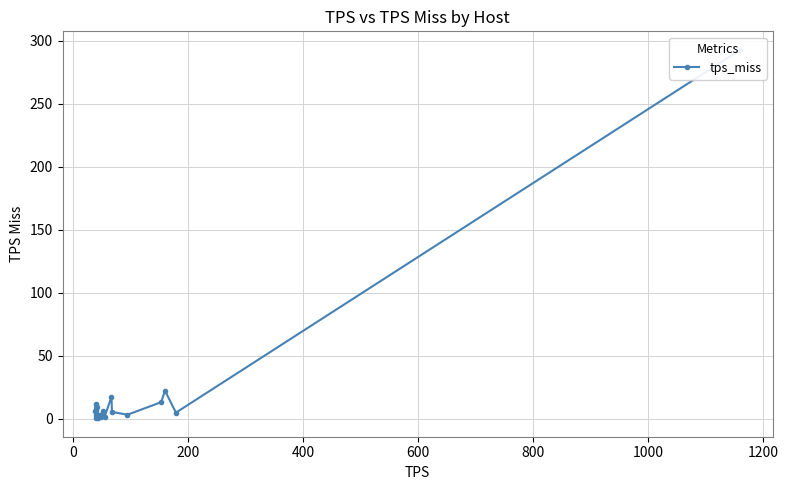

Does the chart display data point markers on the line(s)?

Yes